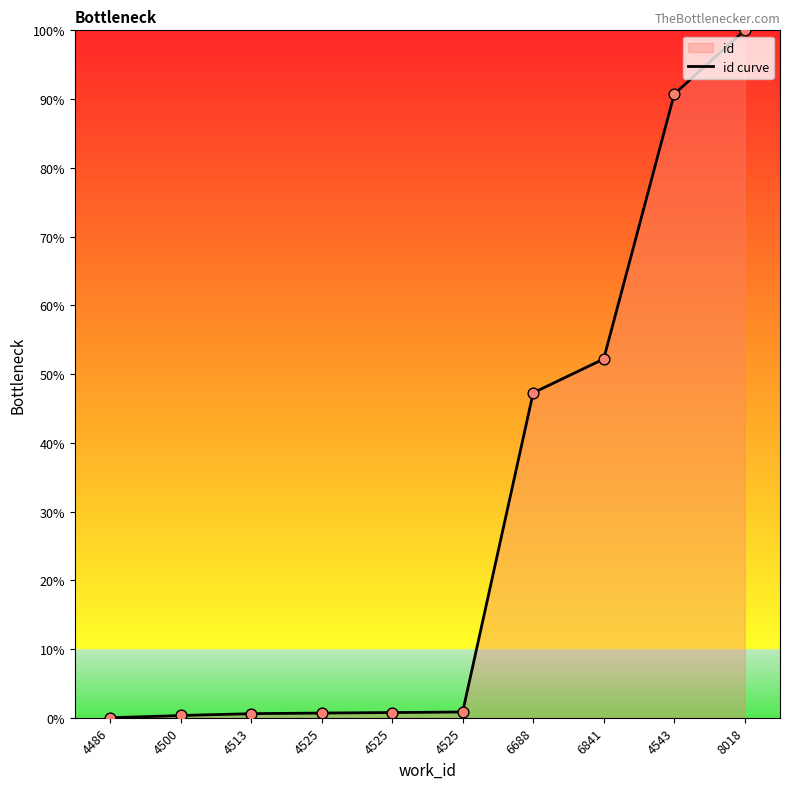

Which has a higher value, 4525 or 4525?

4525